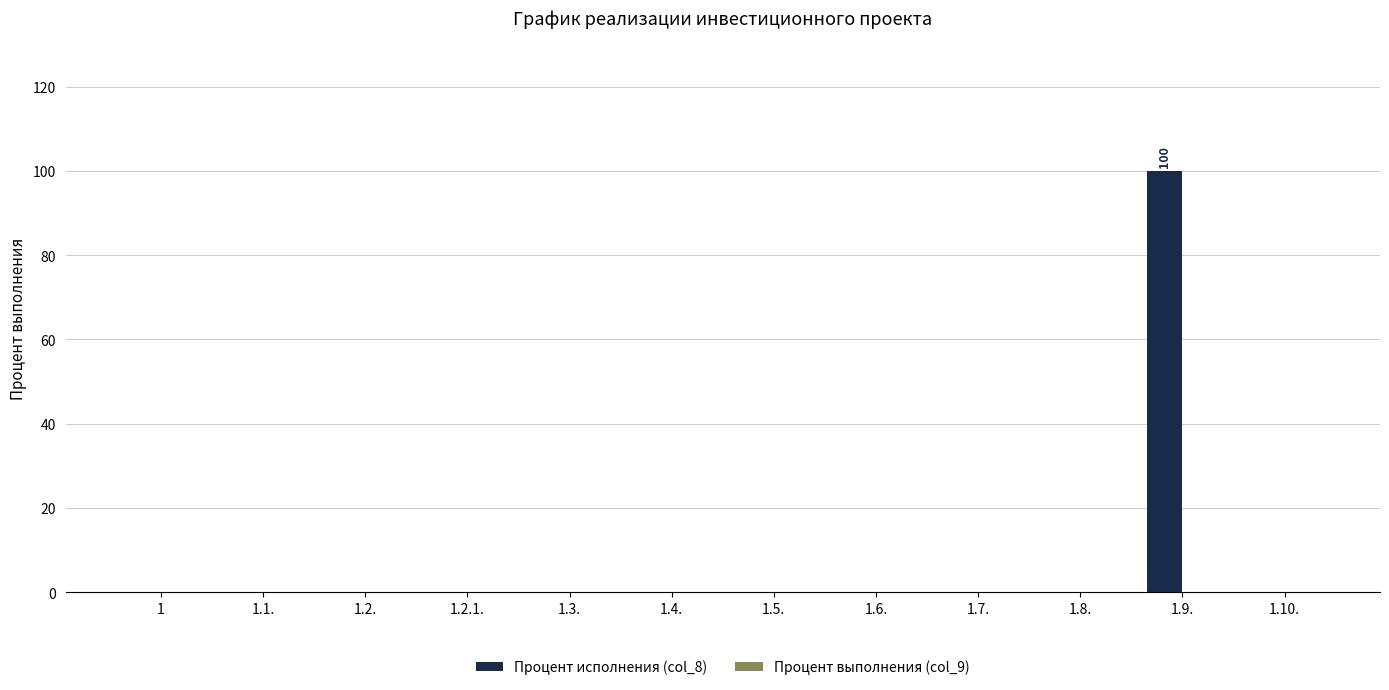

Is it true that the value at 1.8. is 0?

True